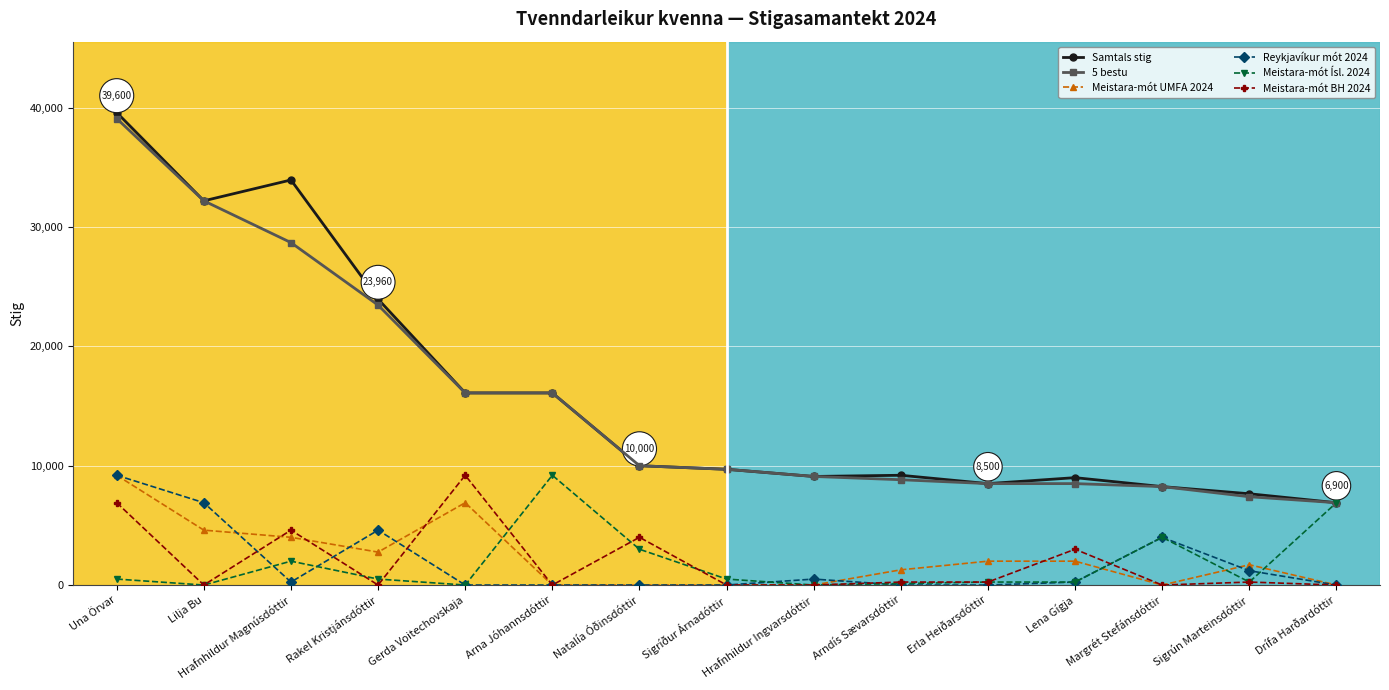

At how many categories does at least one series exceed 28738?

3